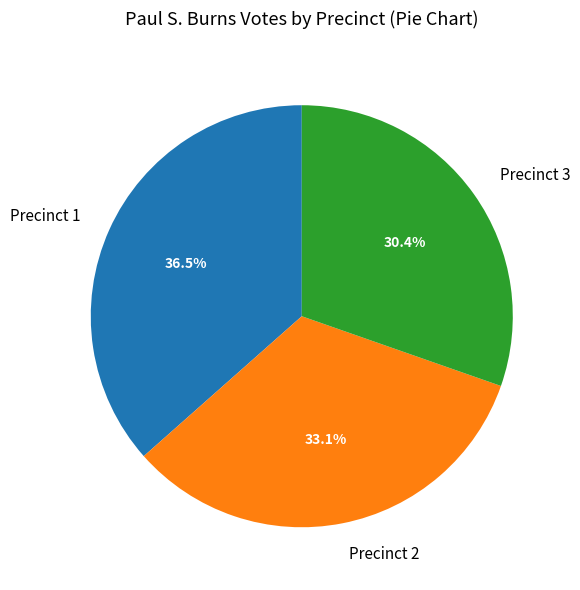

Rank the categories by value from highest to lowest.

Precinct 1, Precinct 2, Precinct 3